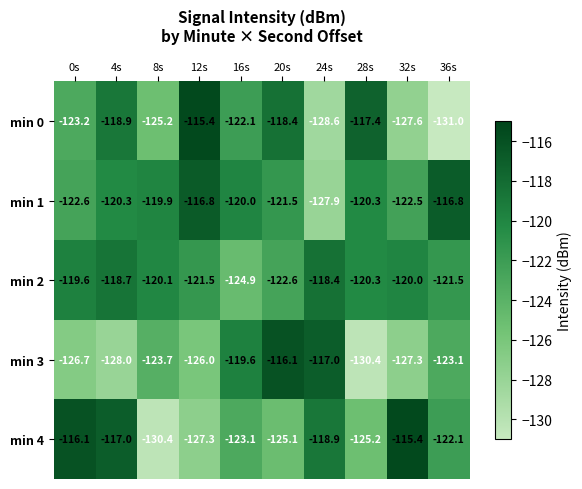

What is the difference between the min 2 values at 36s and 8s?

1.4